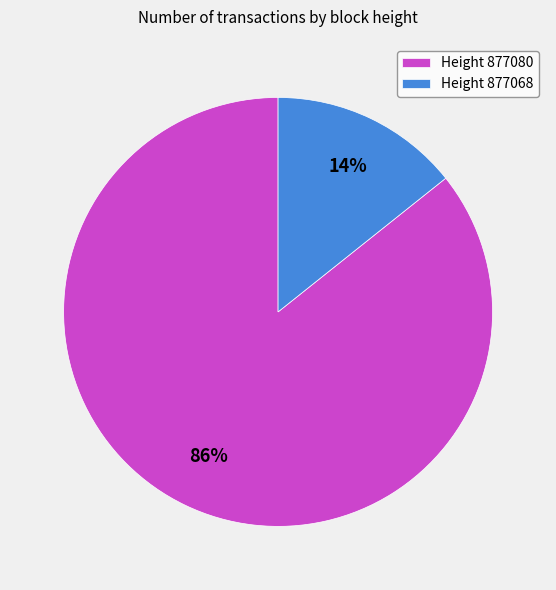

Which category has the biggest portion of the pie?

Height 877080